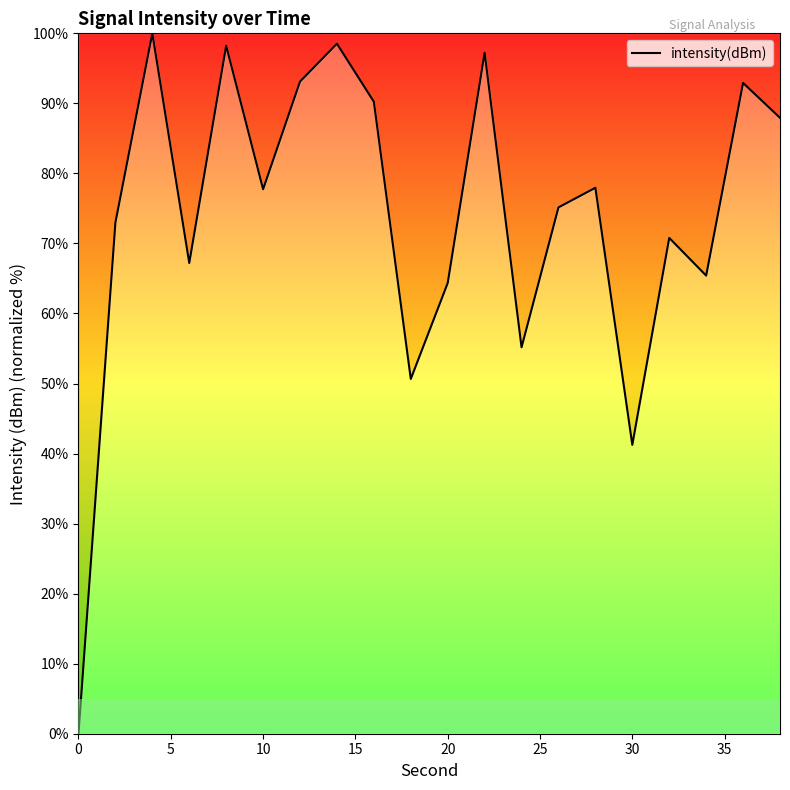

What is the greatest value displayed?

100.0